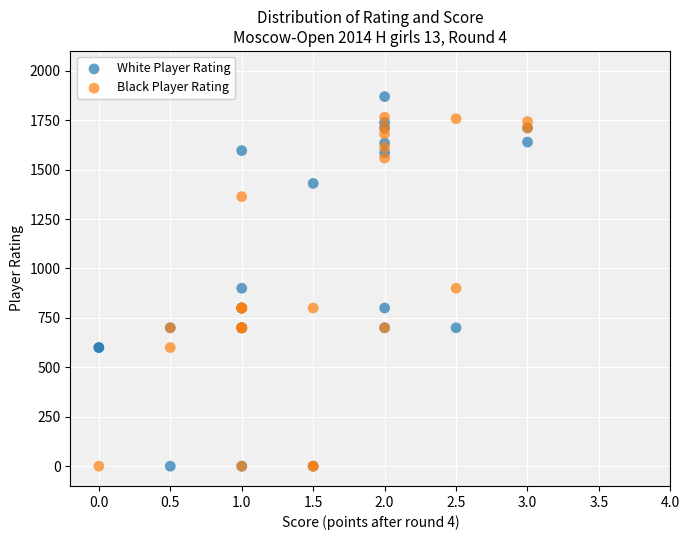

What are all the series names shown in the legend?

White Player Rating, Black Player Rating